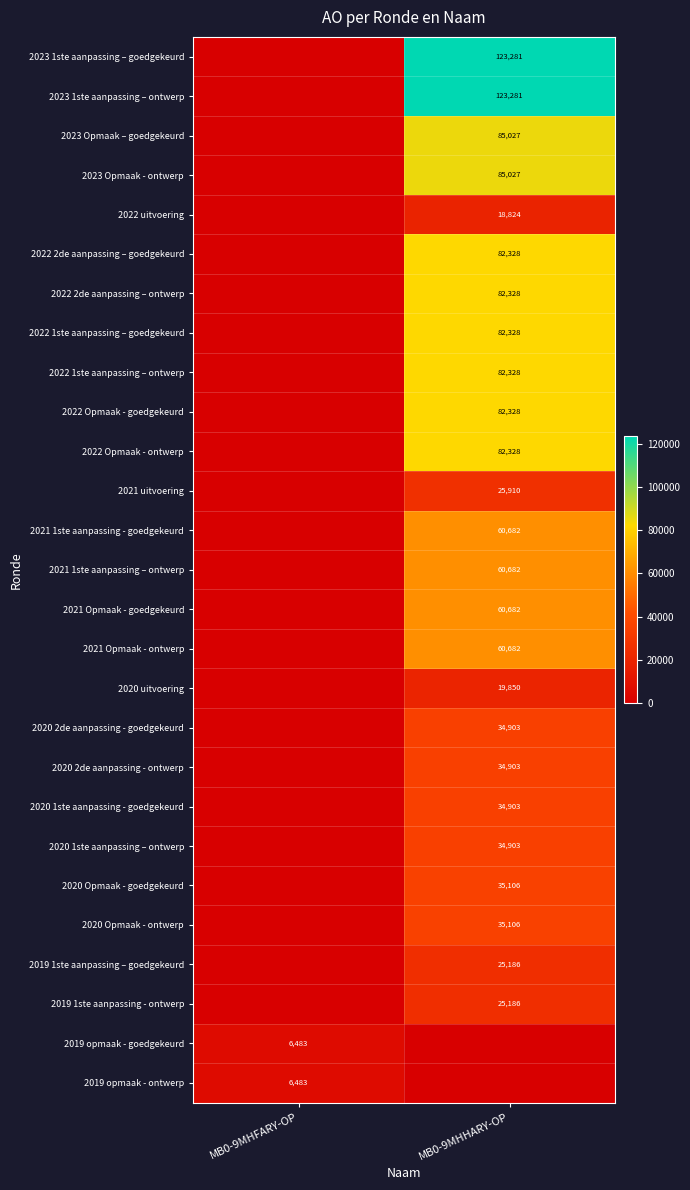

The value of 2022 2de aanpassing – goedgekeurd at MB0-9MHHARY-OP is 35992. True or false?

False